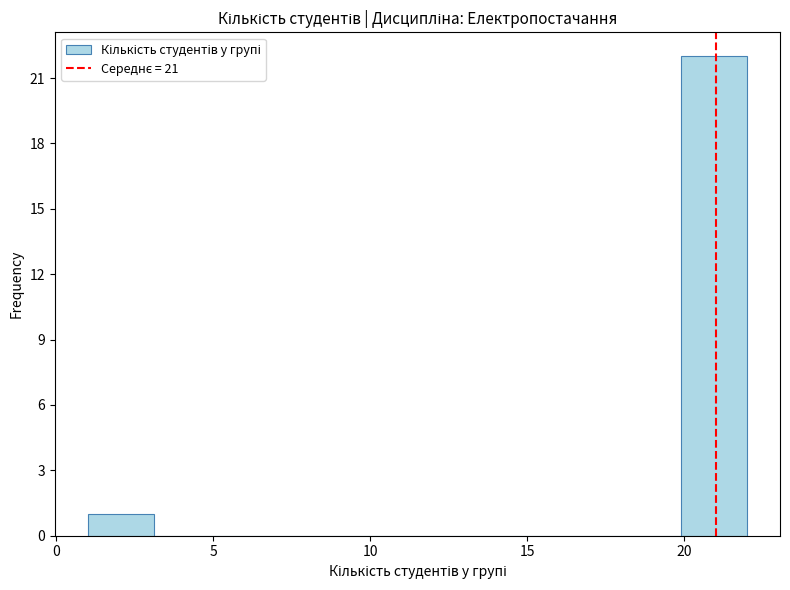

Reading left to right, transcribe this chart: for each bar, give the range it covers on the x-axis and its height. Neither the bar edges nor the heights are printed on the chart, so give them approximately, as read against the axes.

1.0 to 3.1: 1
3.1 to 5.2: 0
5.2 to 7.3: 0
7.3 to 9.4: 0
9.4 to 11.5: 0
11.5 to 13.6: 0
13.6 to 15.7: 0
15.7 to 17.8: 0
17.8 to 19.9: 0
19.9 to 22.0: 22